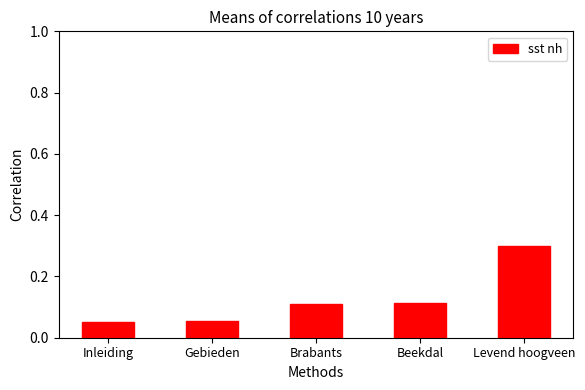

What is the maximum value shown in the chart?

0.3